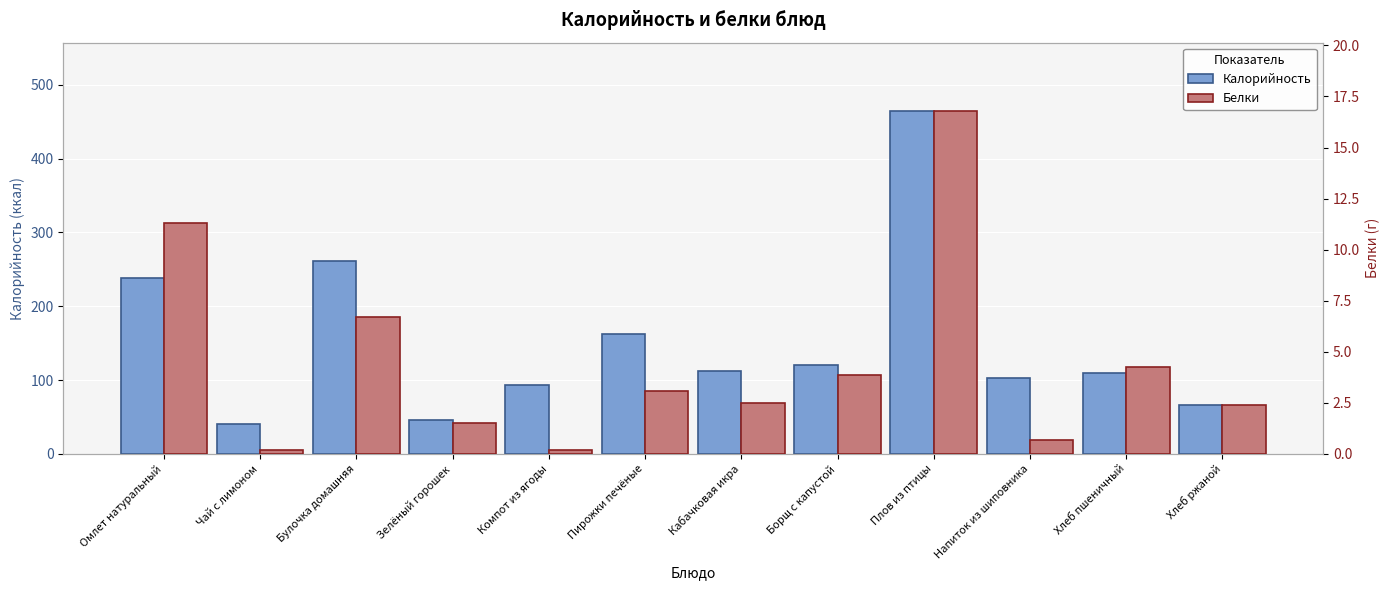

Between Омлет натуральный and Хлеб пшеничный, which is larger?

Омлет натуральный